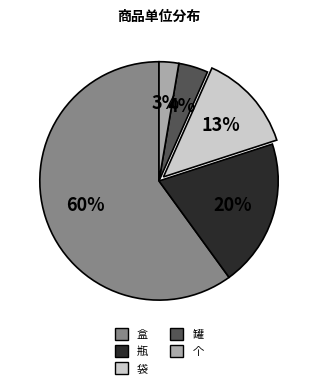

To the nearest percent, what is the difference between the largest and smallest slice percentages?

57%